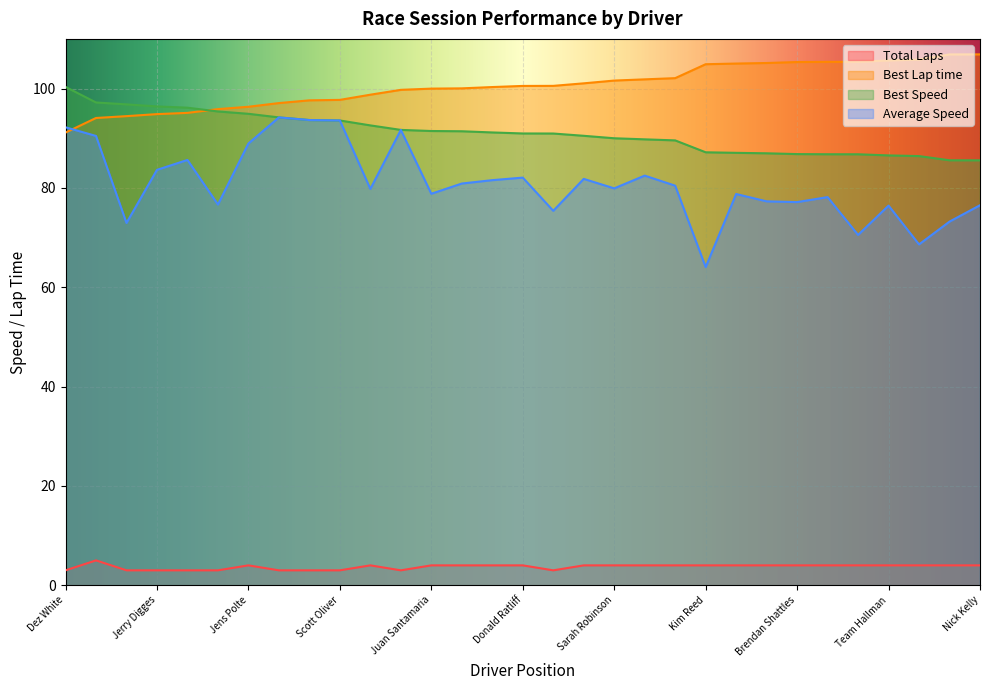

How many Total Laps values are between 3 and 4?

30